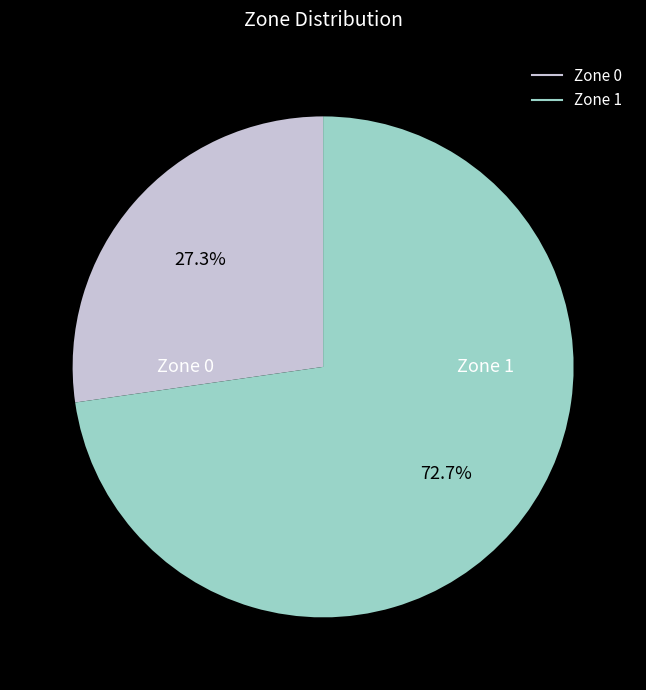

Does Zone 0 account for over 50% of the chart?

No